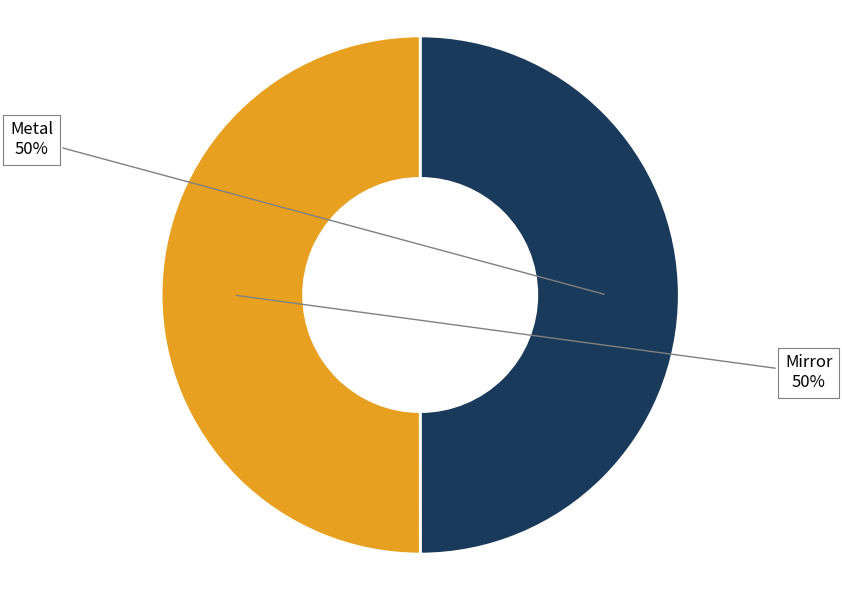

Count the number of slices in the pie.

2